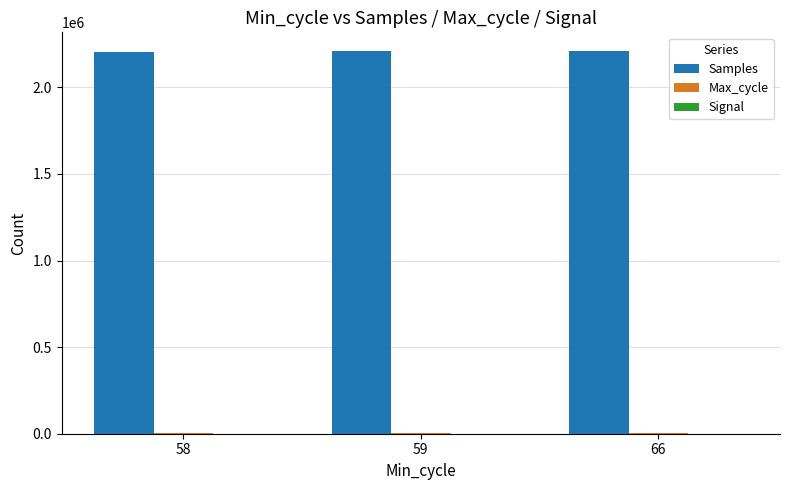

What is the sum of all Samples values?

6621115